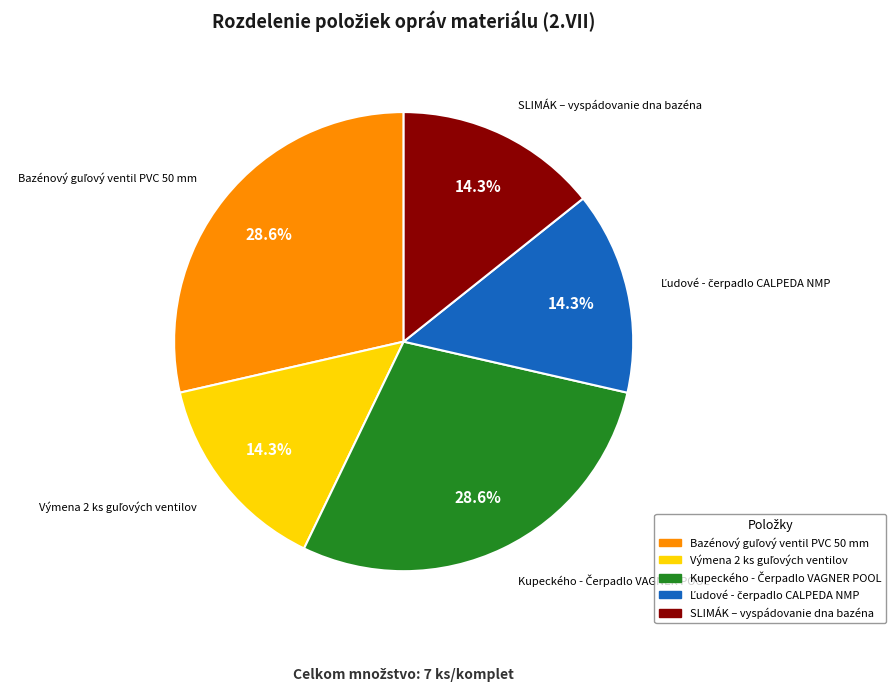

How much of the chart is everything except SLIMÁK – vyspádovanie dna bazéna?

85.7%